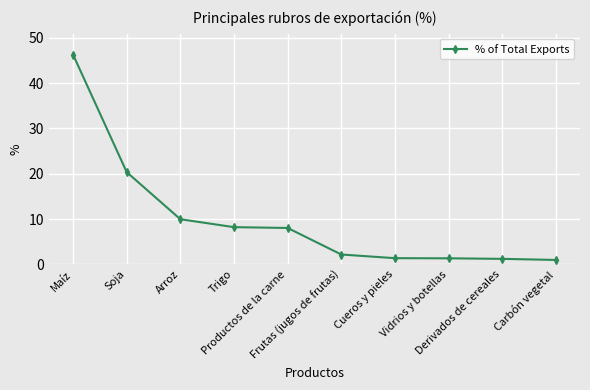

The value at Trigo is 8.2. True or false?

True